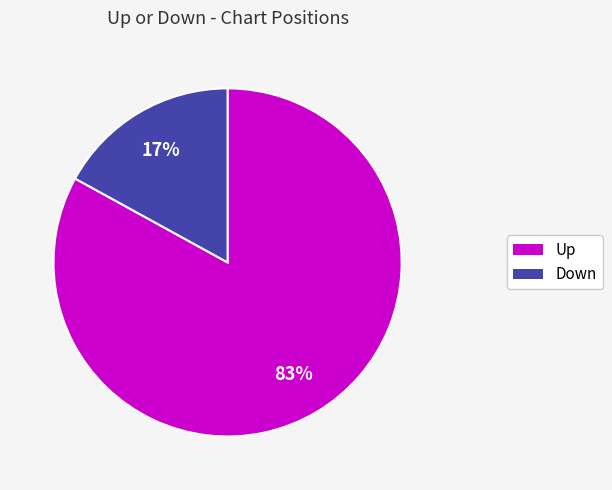

To the nearest percent, what is the average slice percentage?

50%